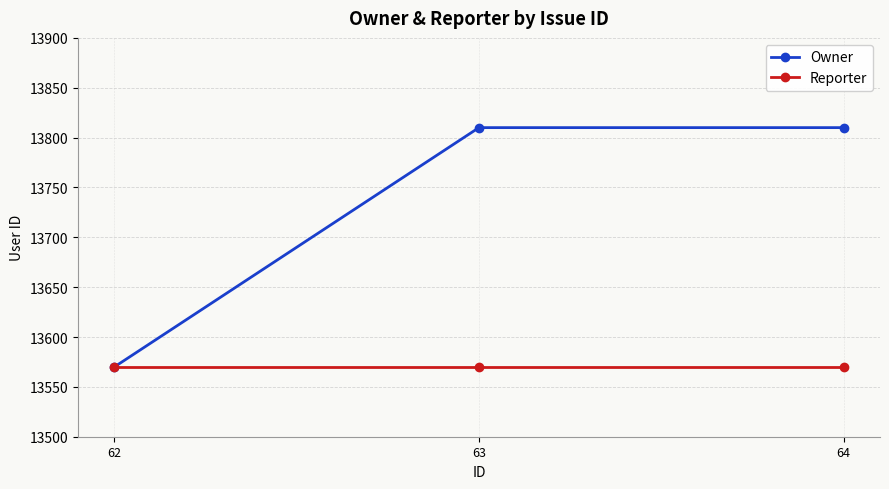

The value of Owner at 62 is 13570. True or false?

True